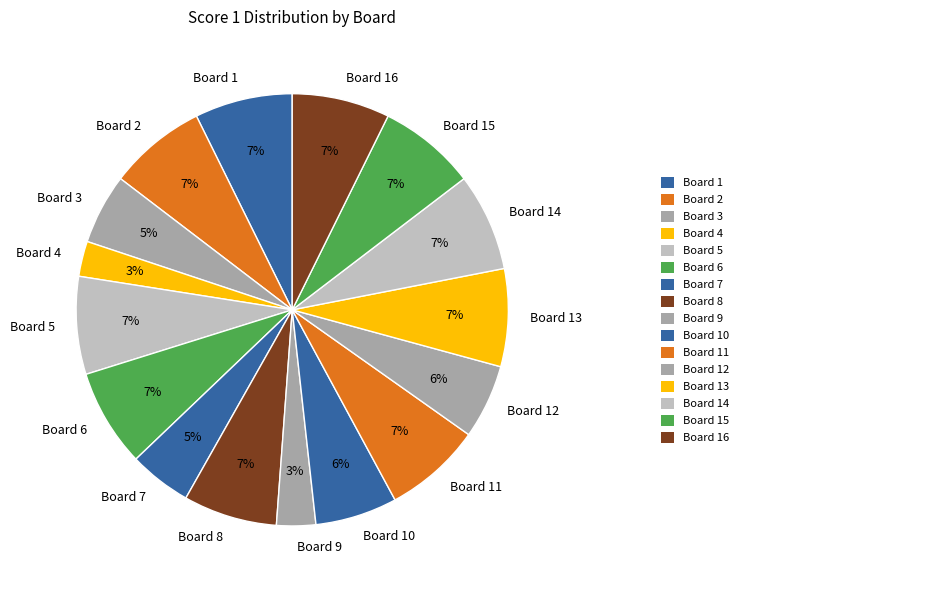

Is it true that Board 8 is 1% of the pie?

False